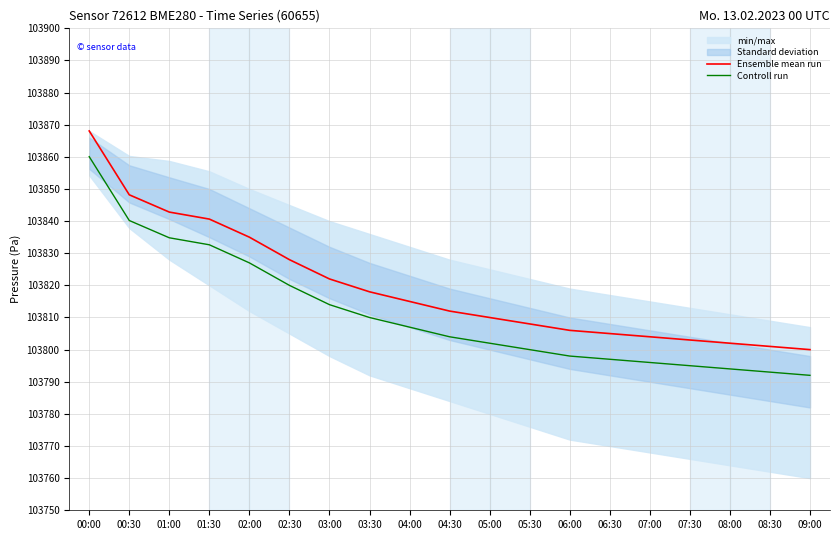

How many data points in Ensemble mean run are above 103812?

9